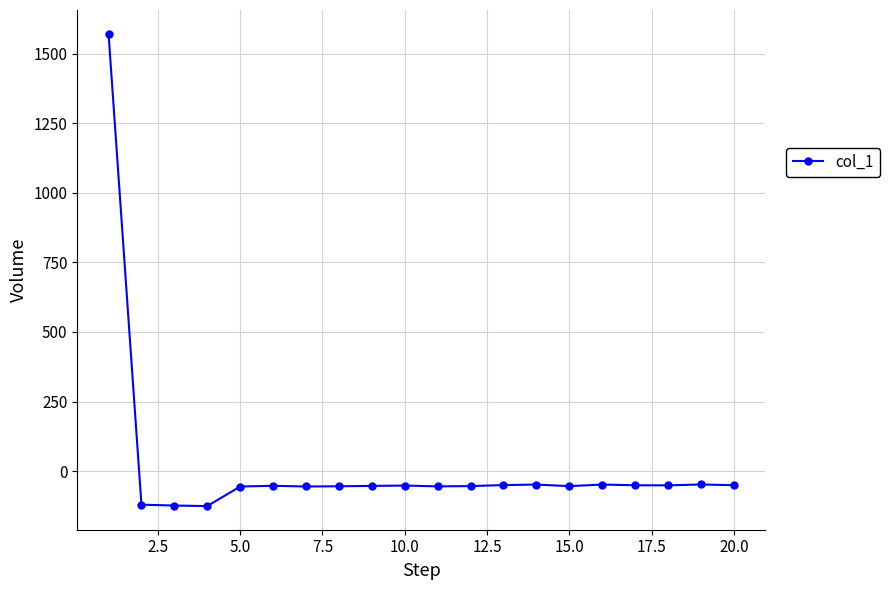

True or false: there are more than 2 points higher than both neighbors.

True